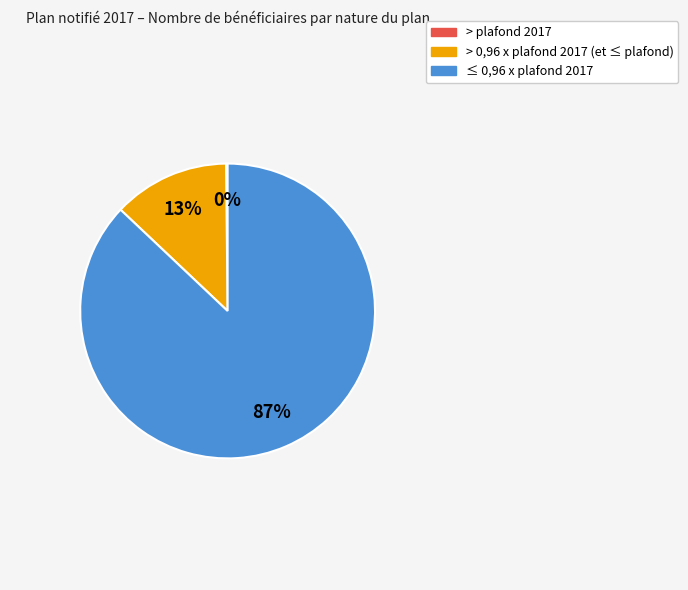

To the nearest percent, what is the average slice percentage?

33%